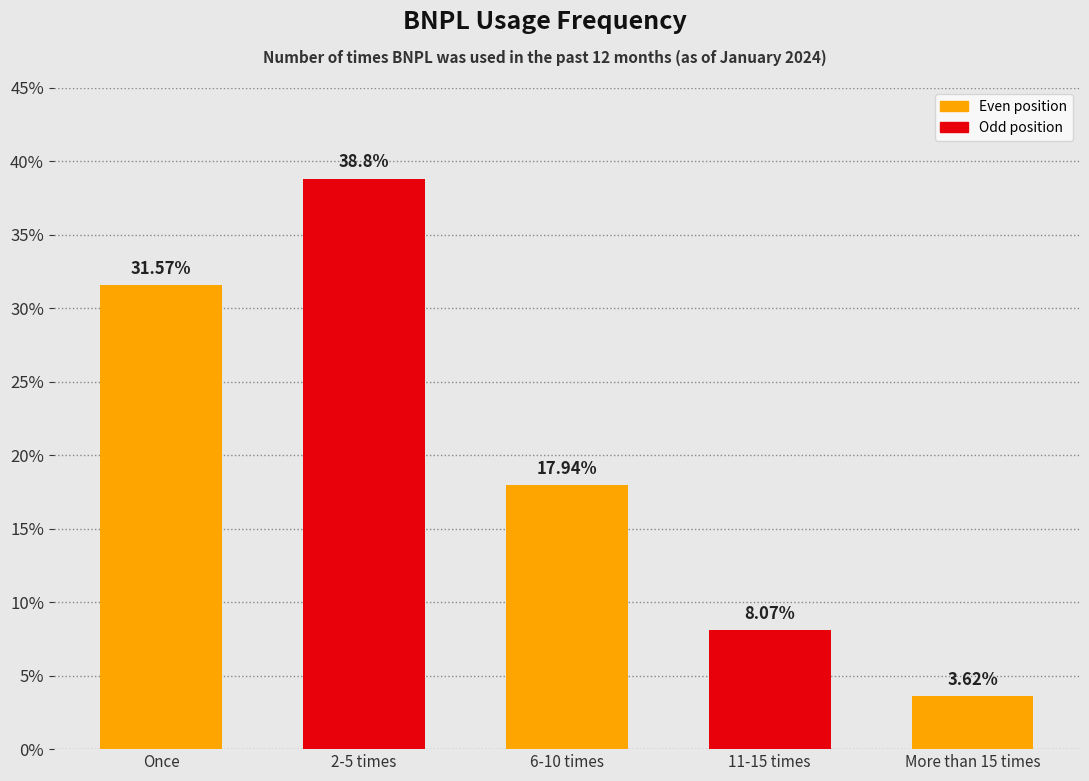

What is the sum of all values?

100.0